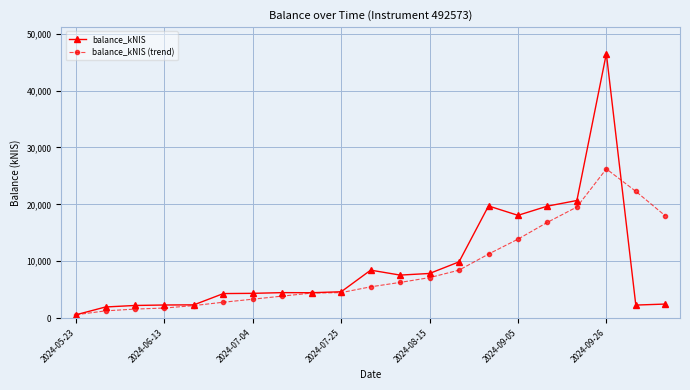

Which series has the largest range (max minus min)?

balance_kNIS